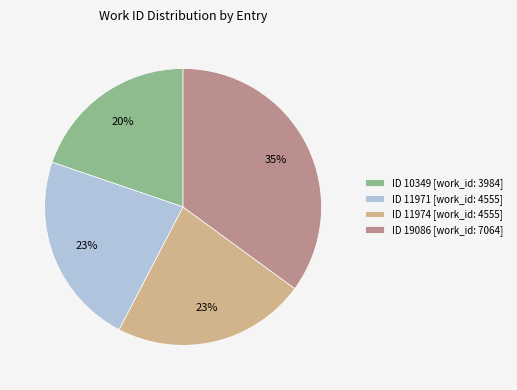

To the nearest percent, what is the average slice percentage?

25%